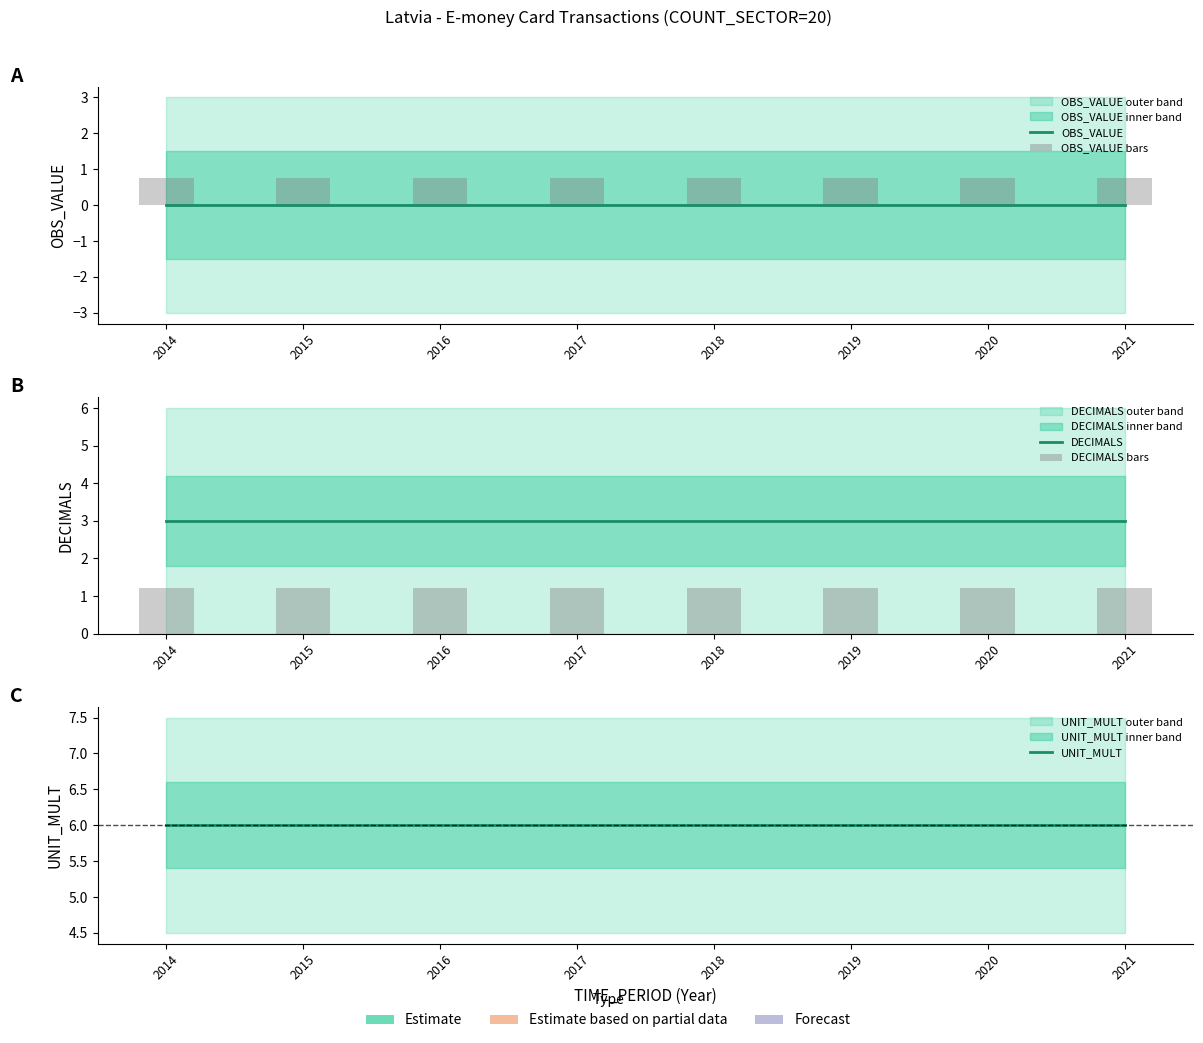

What are all the series names shown in the legend?

OBS_VALUE, OBS_VALUE bars, DECIMALS, DECIMALS bars, UNIT_MULT